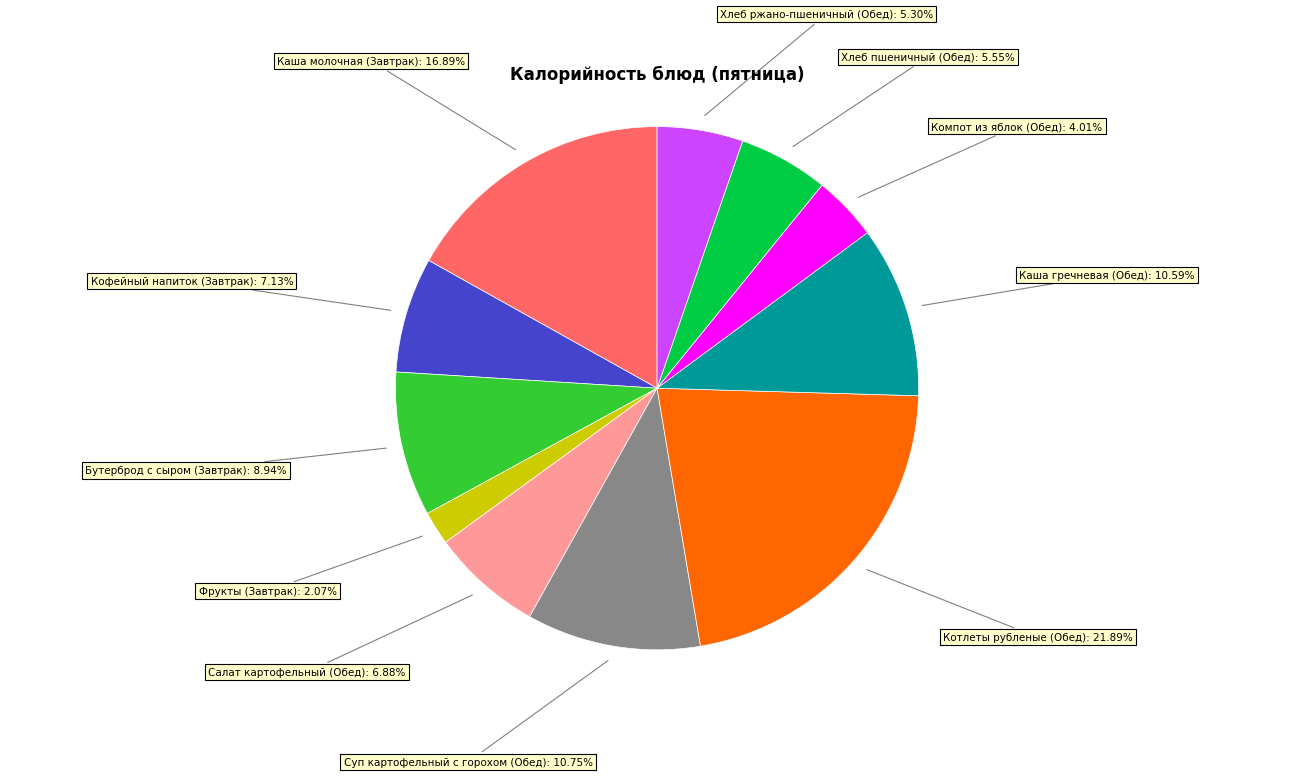

Does any single category account for the majority?

No